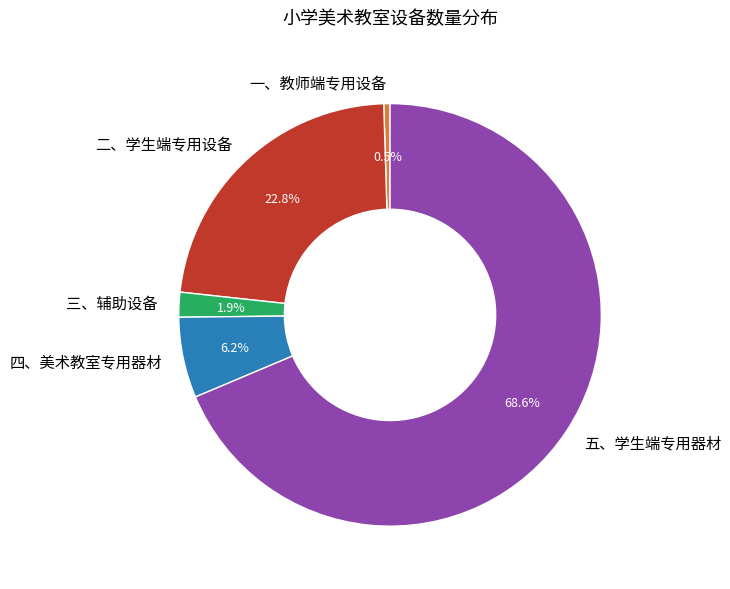

How many segments does this pie chart have?

5